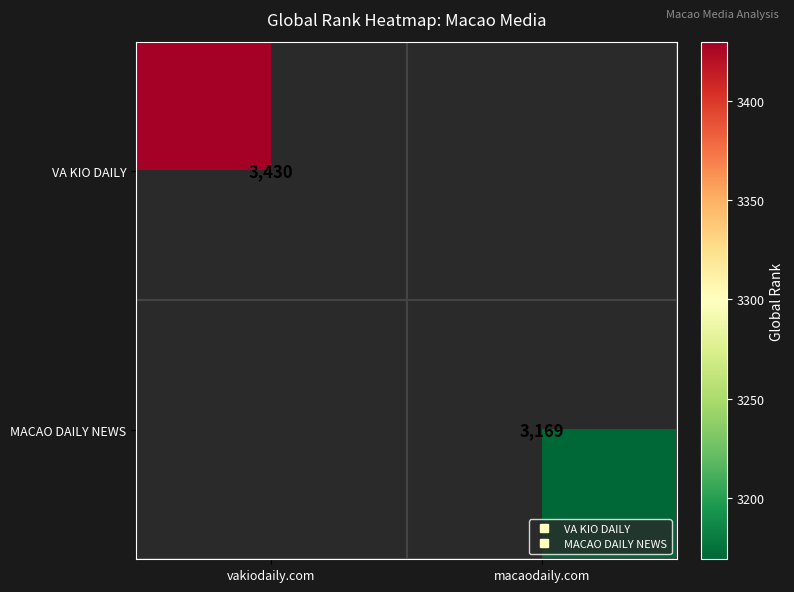

True or false: VA KIO DAILY has a value of 4948.7 at vakiodaily.com.

False